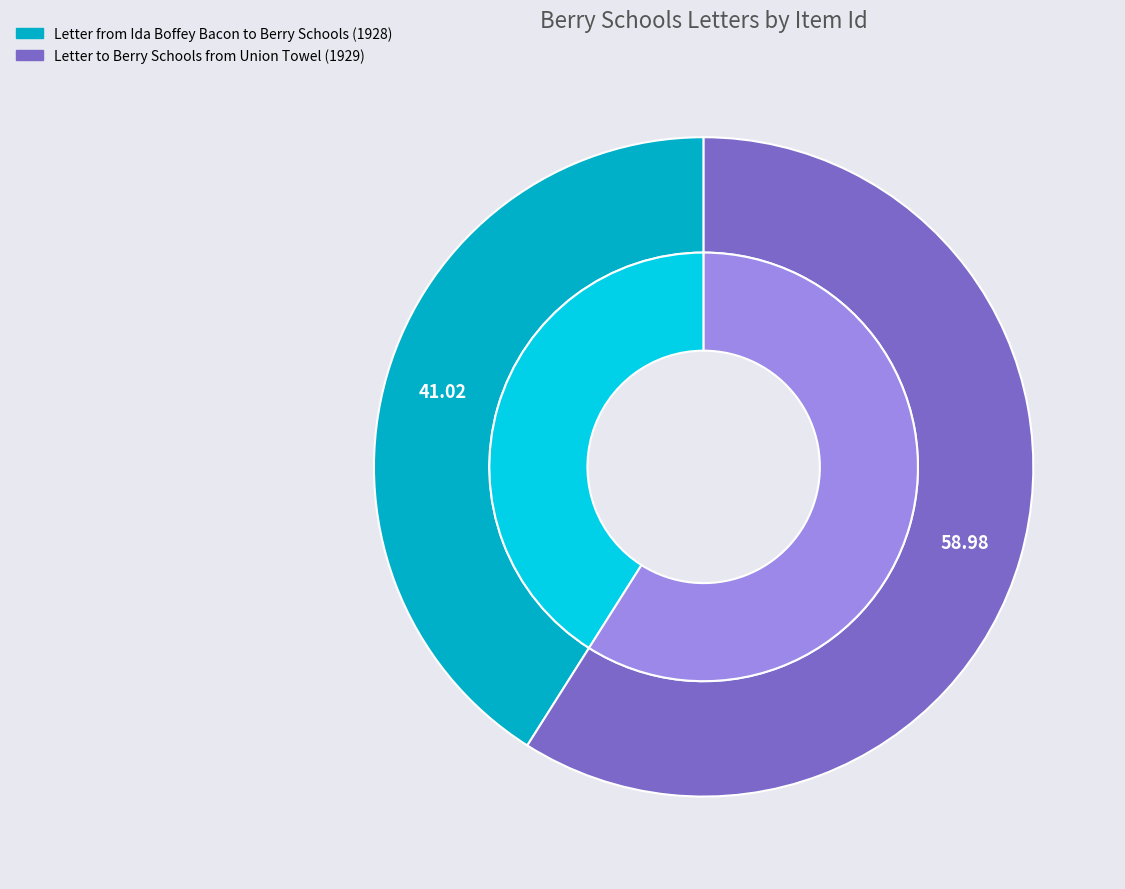

Is there any slice that represents more than half of the pie?

Yes